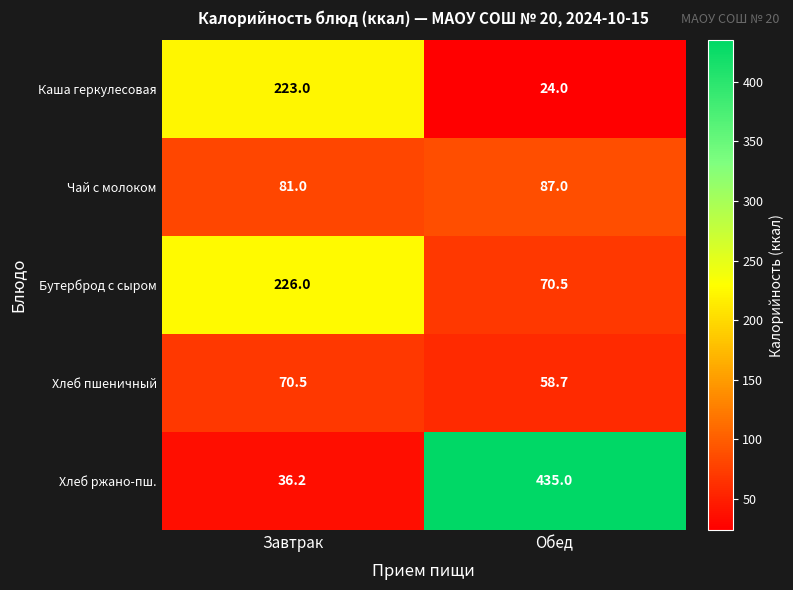

The Каша геркулесовая series shows 24.0 at Обед. True or false?

True